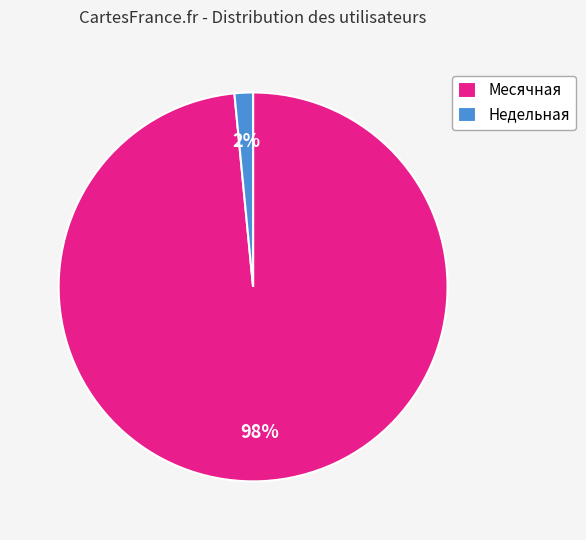

Between Недельная and Месячная, which is larger?

Месячная